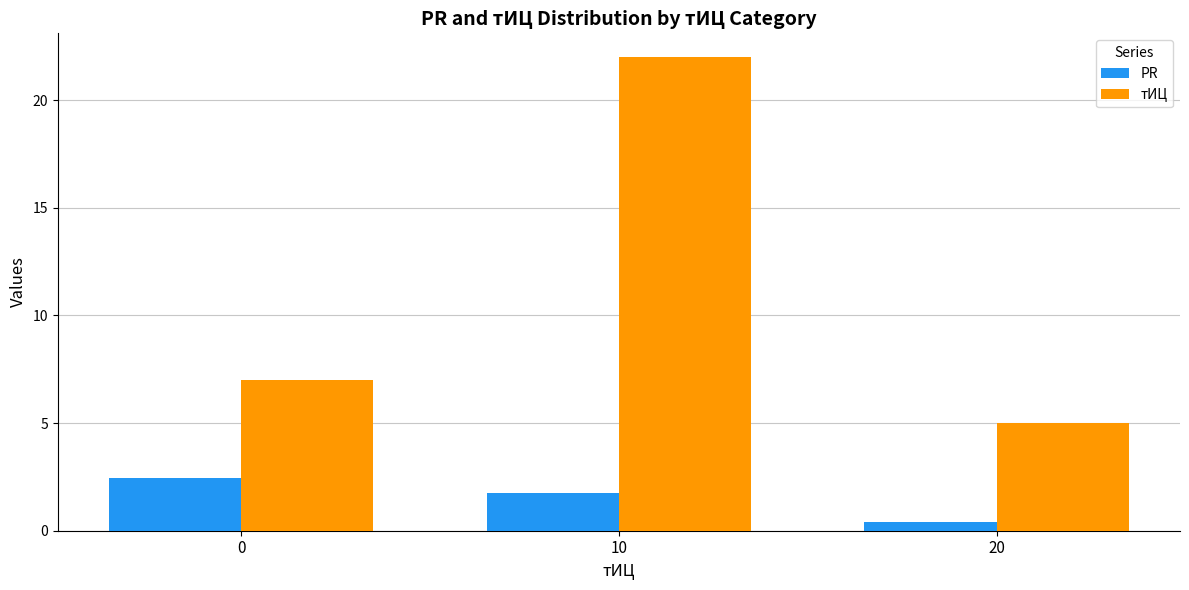

Count the number of data series in this chart.

2